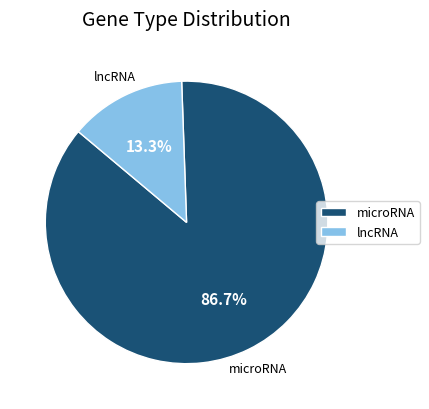

Which slice is the smallest?

lncRNA